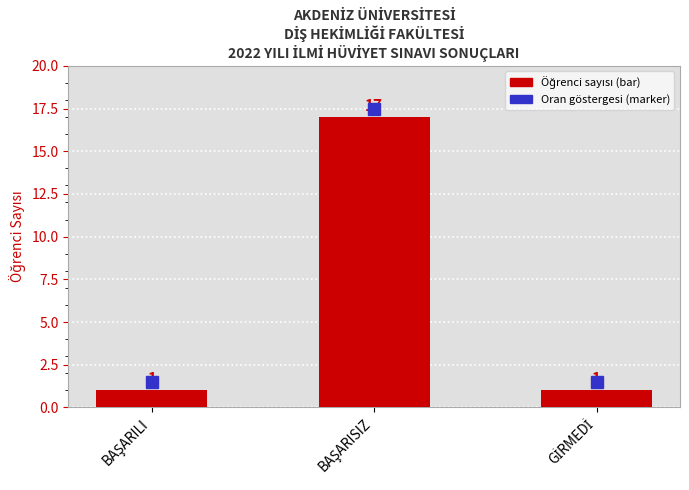

How many data points are above 1?

1